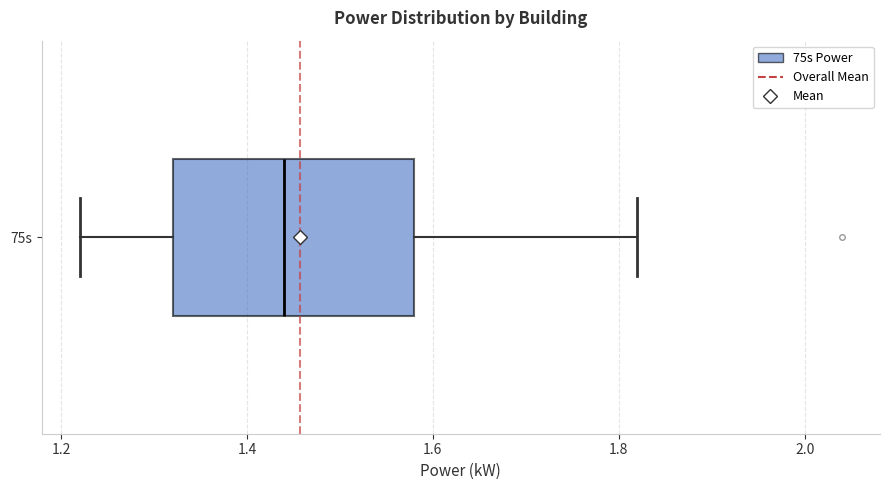

Transcribe this box plot: give where the median line is, the range the box spans, and where the two whiskers end, as read against the x-axis. The values are not printed on the chart, so give them approximately, as read against the axis.

median 1.44, box 1.32 to 1.58, whiskers 1.22 to 1.82